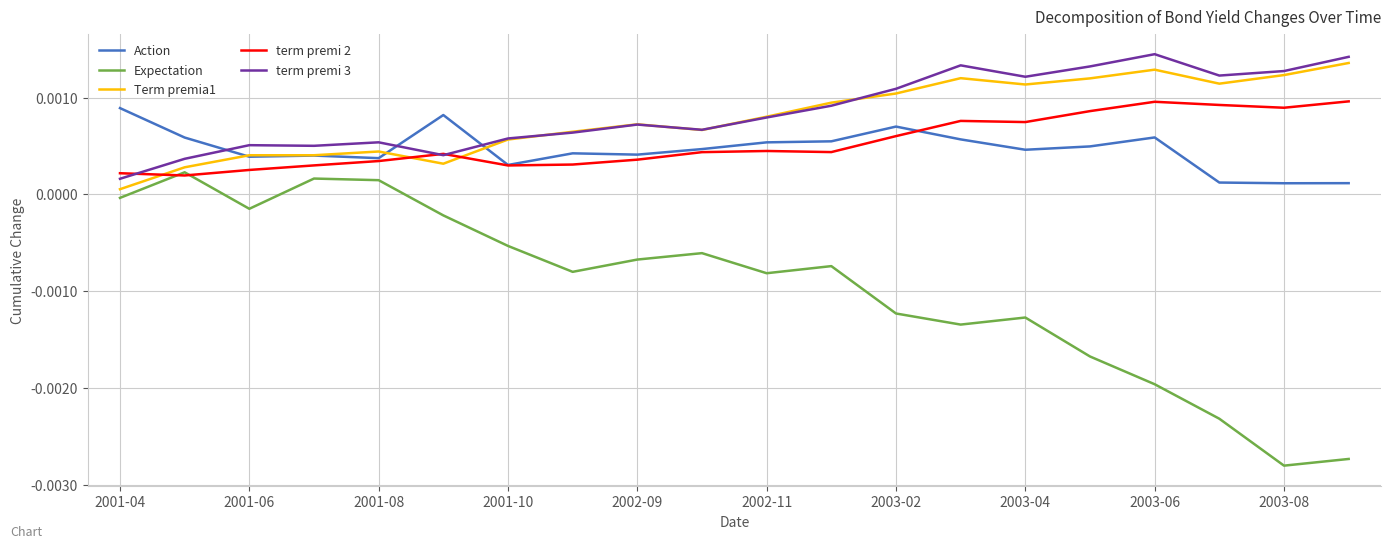

Which series has the widest spread of values?

Expectation